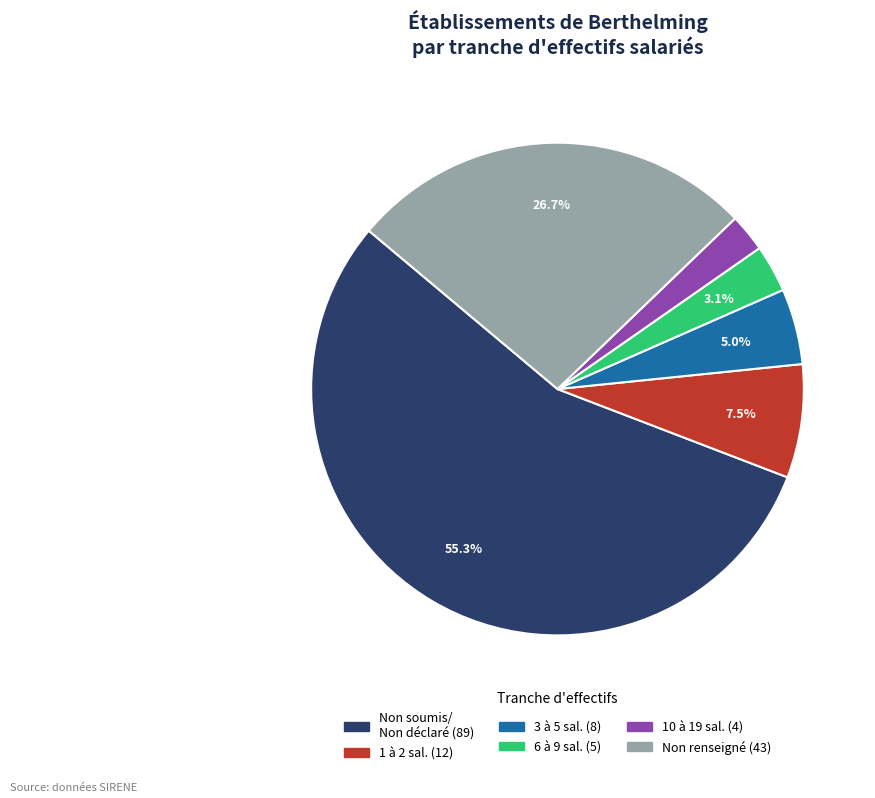

Does any single category account for the majority?

Yes